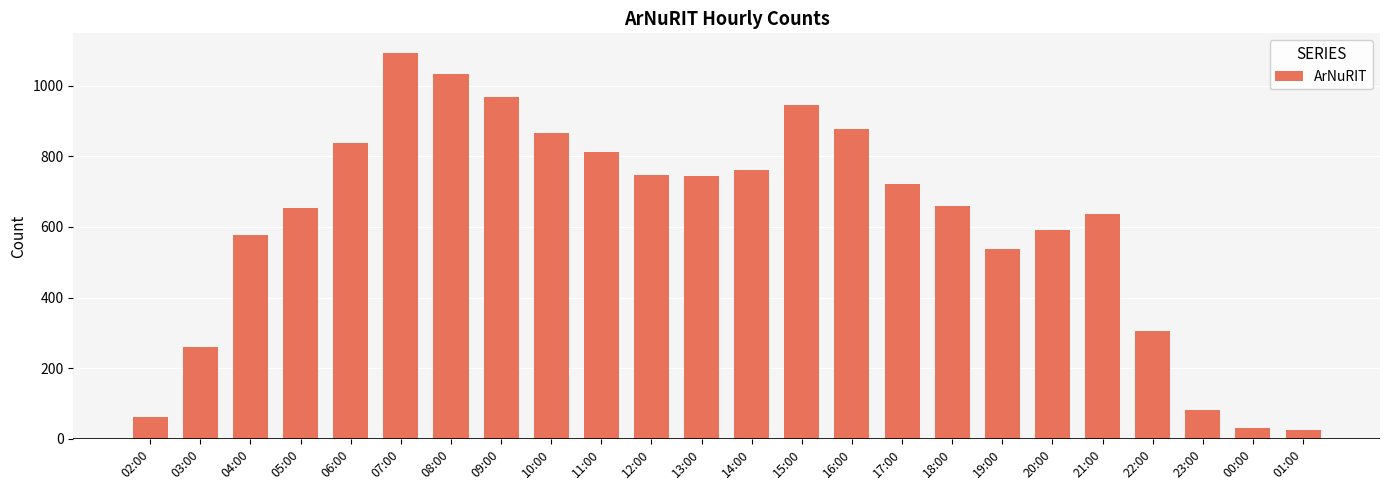

What is the label of the 14th bar from the left?

15:00